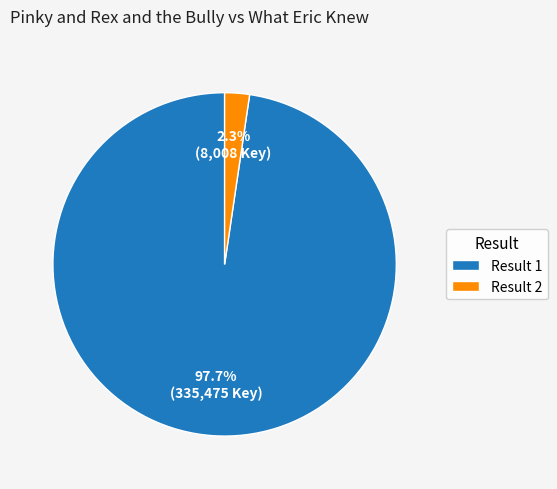

Which has a higher value, Result 2 or Result 1?

Result 1